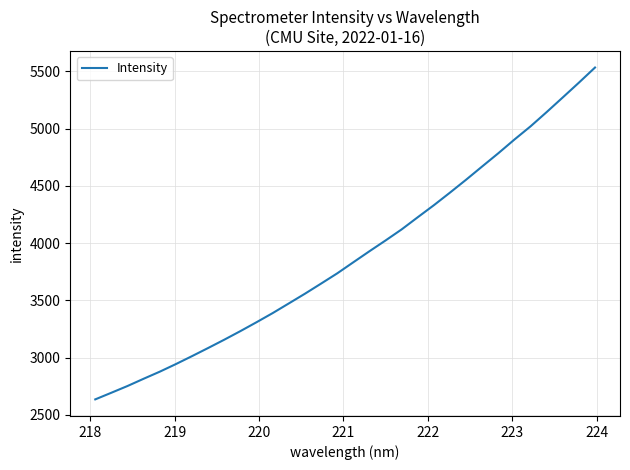

What is the minimum value shown in the chart?

2636.3